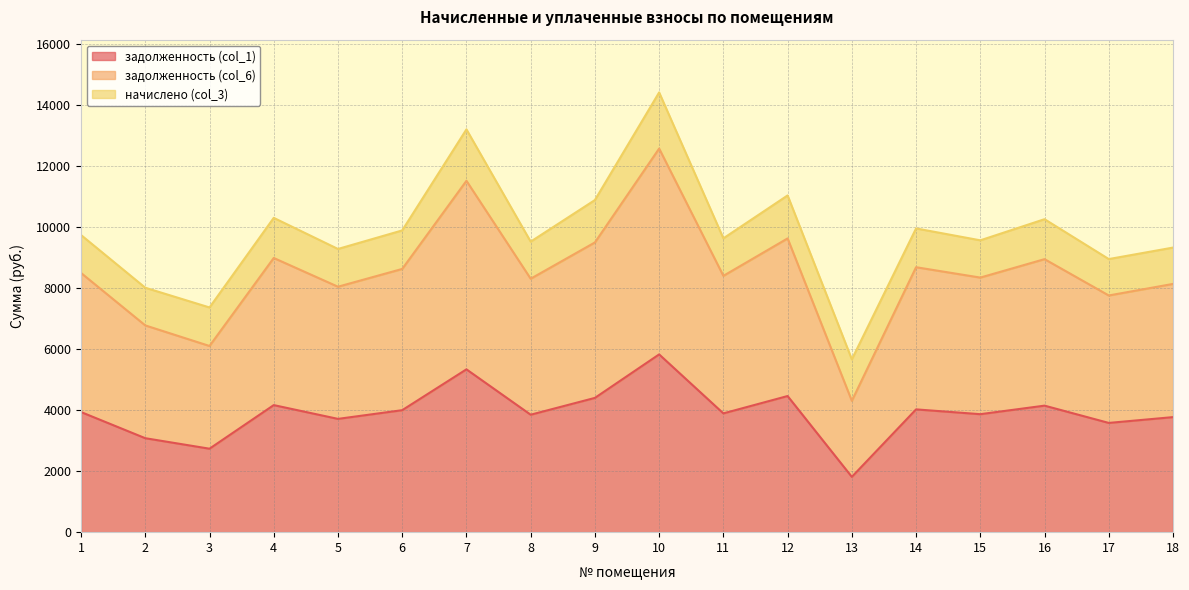

What is the total value across all series at 1?

9729.0